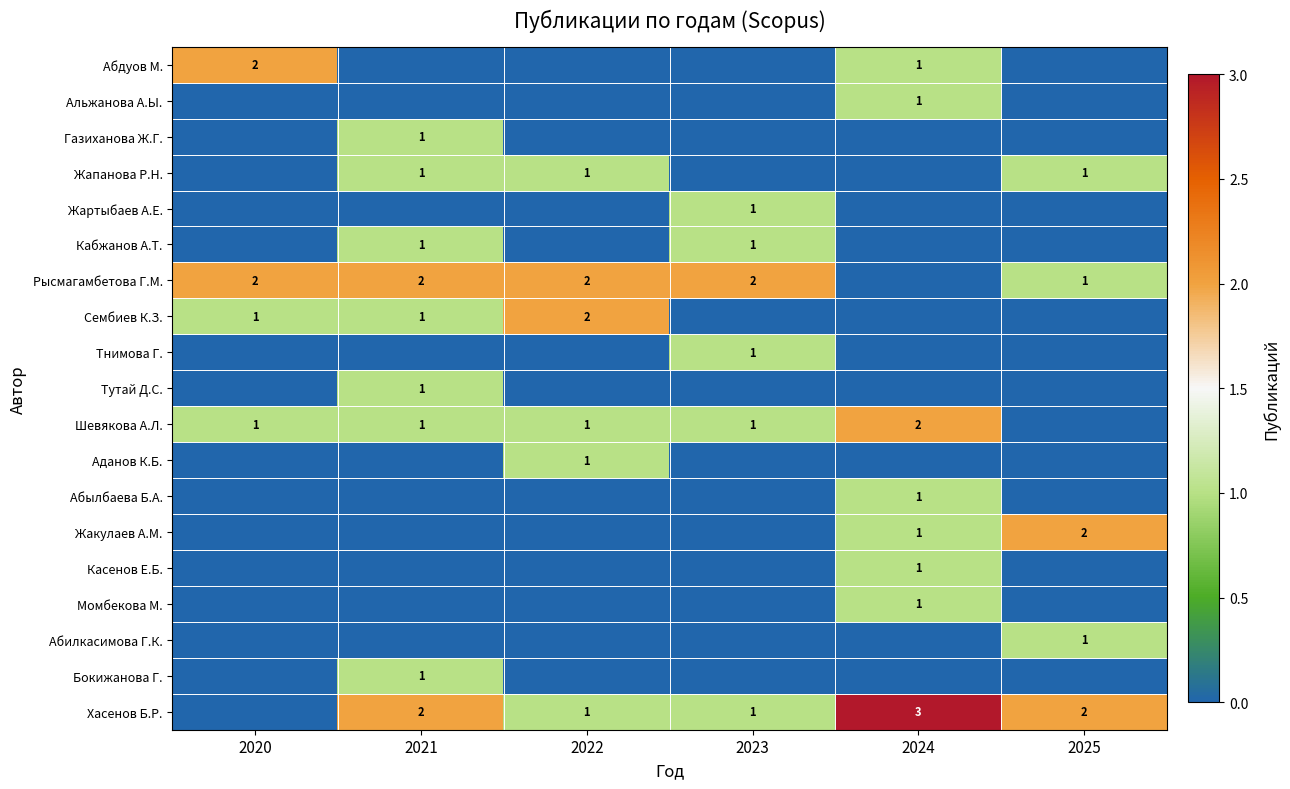

Is it true that Шевякова А.Л. equals 2 at 2024?

True